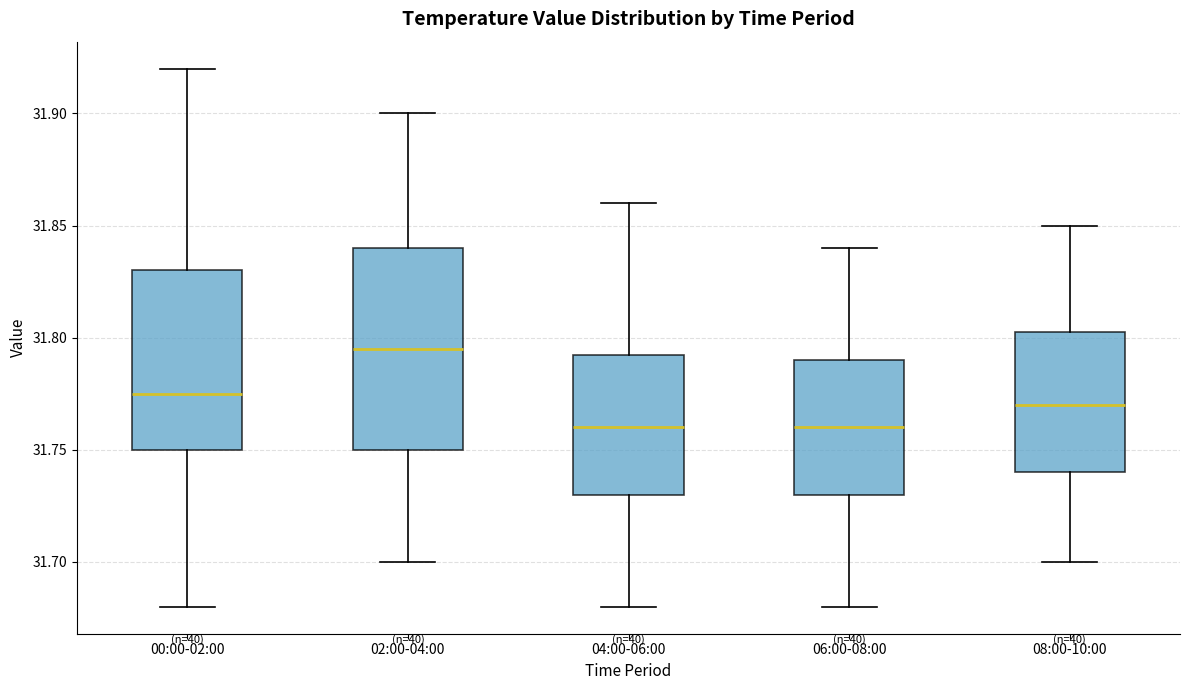

Reading left to right, read every box against the y-axis: the position of its median line, the range the box covers, and the ends of its whiskers. The values are not printed on the chart, so give them approximately, as read against the axis.

00:00-02:00: median 31.775, box 31.750 to 31.830, whiskers 31.680 to 31.920
02:00-04:00: median 31.795, box 31.750 to 31.840, whiskers 31.700 to 31.900
04:00-06:00: median 31.760, box 31.730 to 31.795, whiskers 31.680 to 31.860
06:00-08:00: median 31.760, box 31.730 to 31.790, whiskers 31.680 to 31.840
08:00-10:00: median 31.770, box 31.740 to 31.805, whiskers 31.700 to 31.850